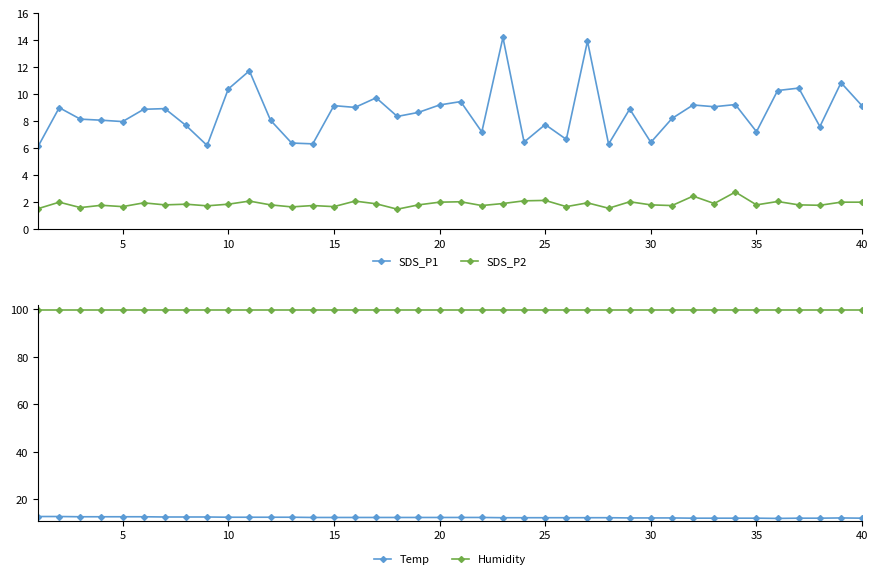

True or false: Temp and Humidity intersect in this chart.

False